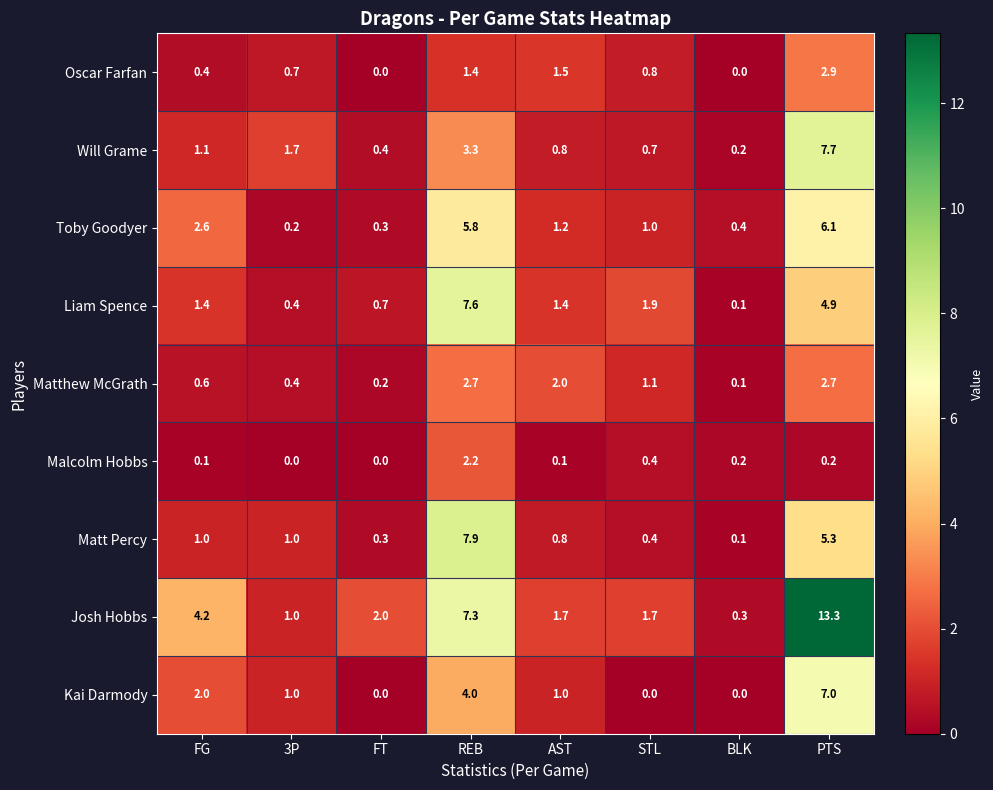

Rank the series at REB from highest to lowest value.

Matt Percy, Liam Spence, Josh Hobbs, Toby Goodyer, Kai Darmody, Will Grame, Matthew McGrath, Malcolm Hobbs, Oscar Farfan